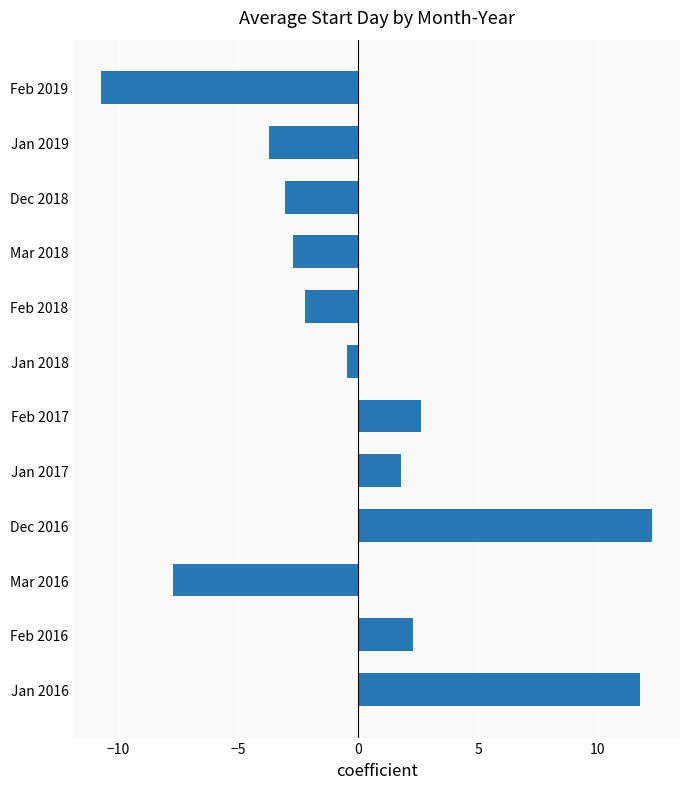

Reading top to bottom, list all the values displayed in this chart.

-10.7	-3.7	-3.1	-2.7	-2.2	-0.5	2.6	1.8	12.3	-7.7	2.3	11.8